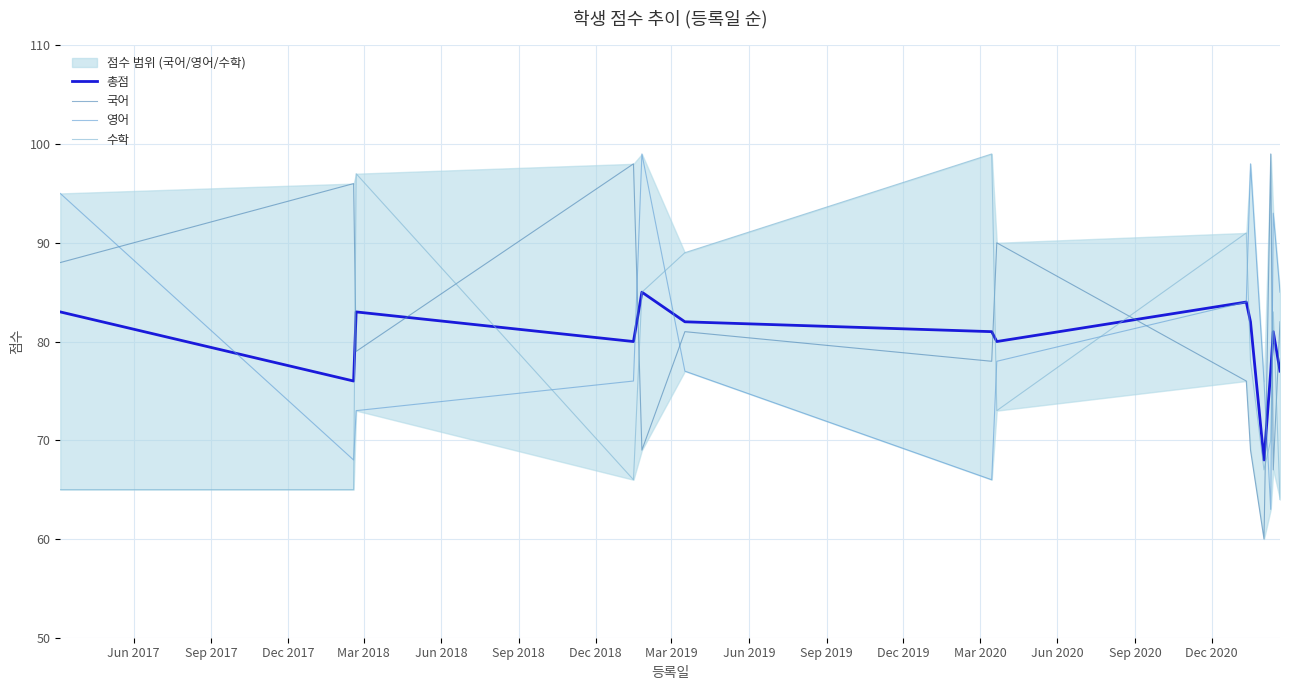

Does the chart have visible grid lines?

Yes